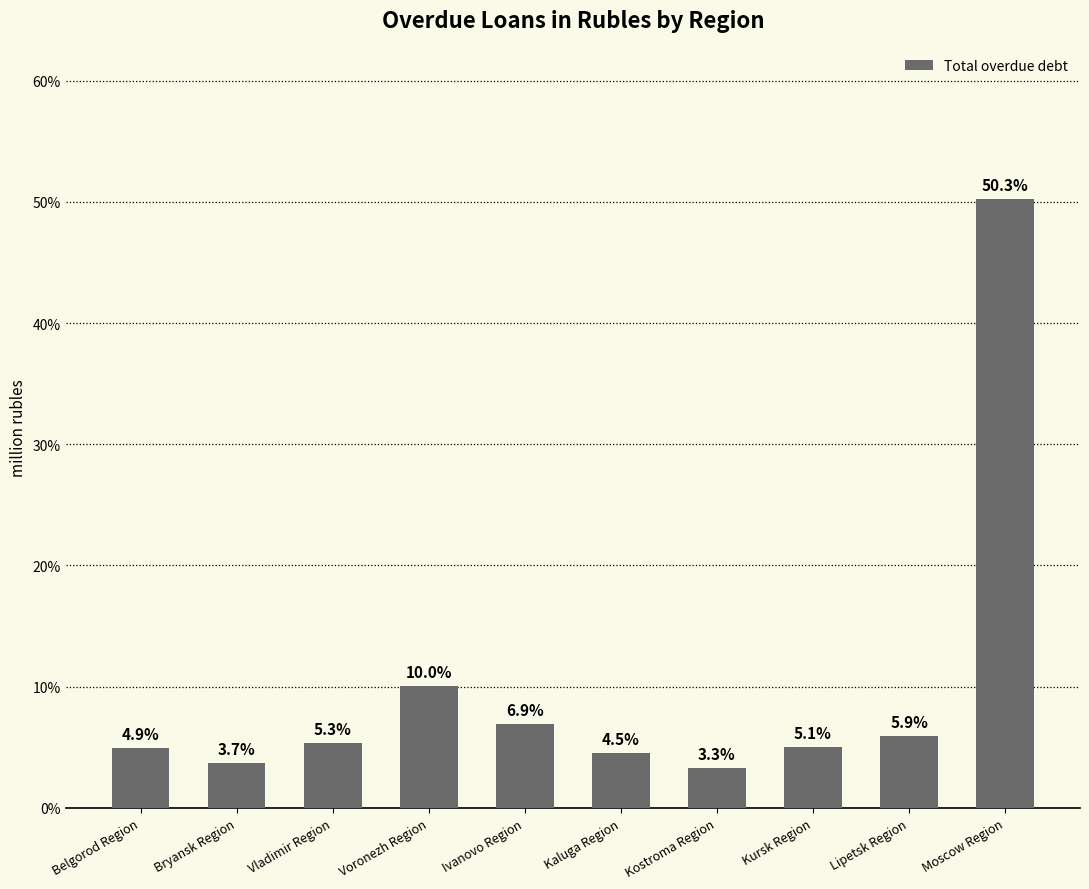

Read the value at Voronezh Region.

10.0